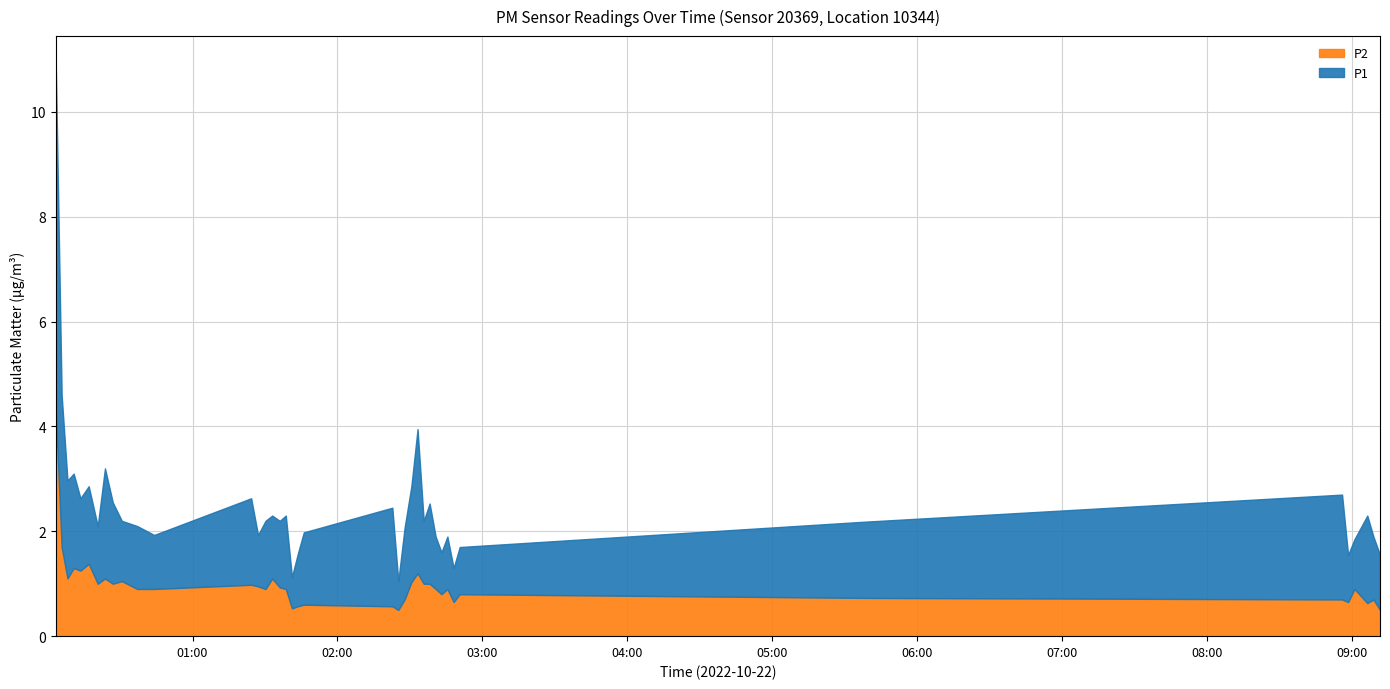

In P1, how many points are lower than both neighbors (excluding endpoints)?

12